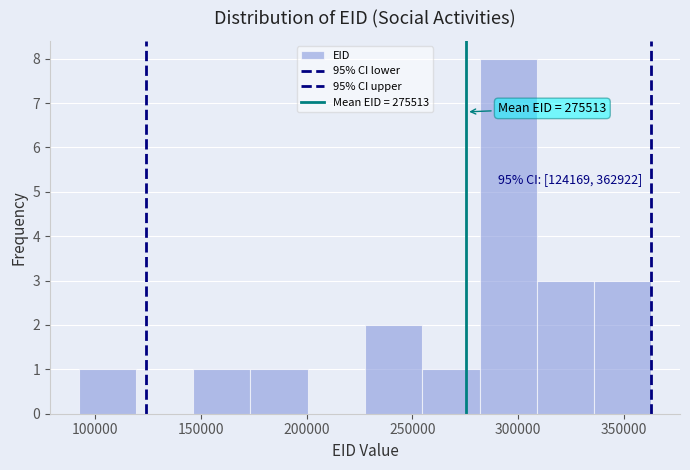

Over which range of the x-axis is the bar tallest?

280000 to 310000